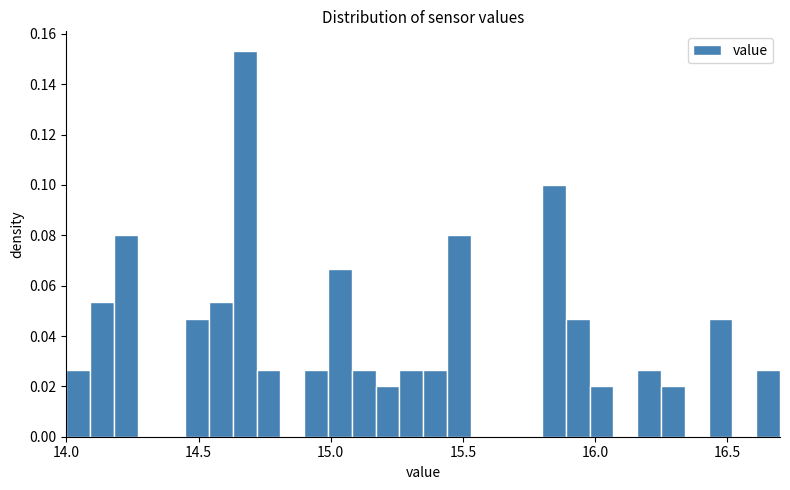

Around what value on the x-axis is the tallest bar? Give the approximate position of its centre, as read against the axis.

14.70